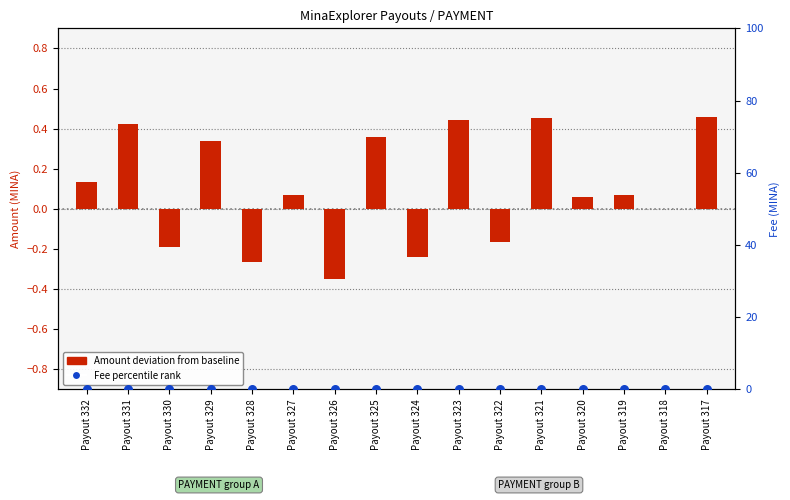

What are all the series names shown in the legend?

Amount deviation, Fee percentile rank